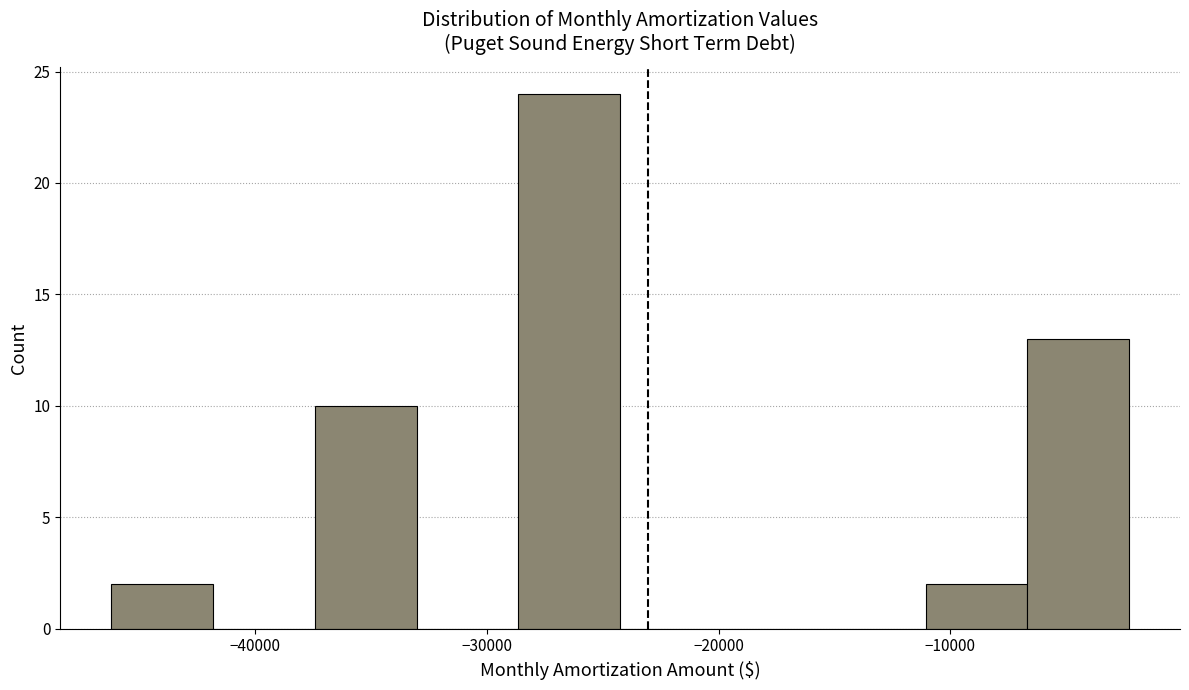

Which range on the x-axis has the tallest bar?

-29000 to -24000